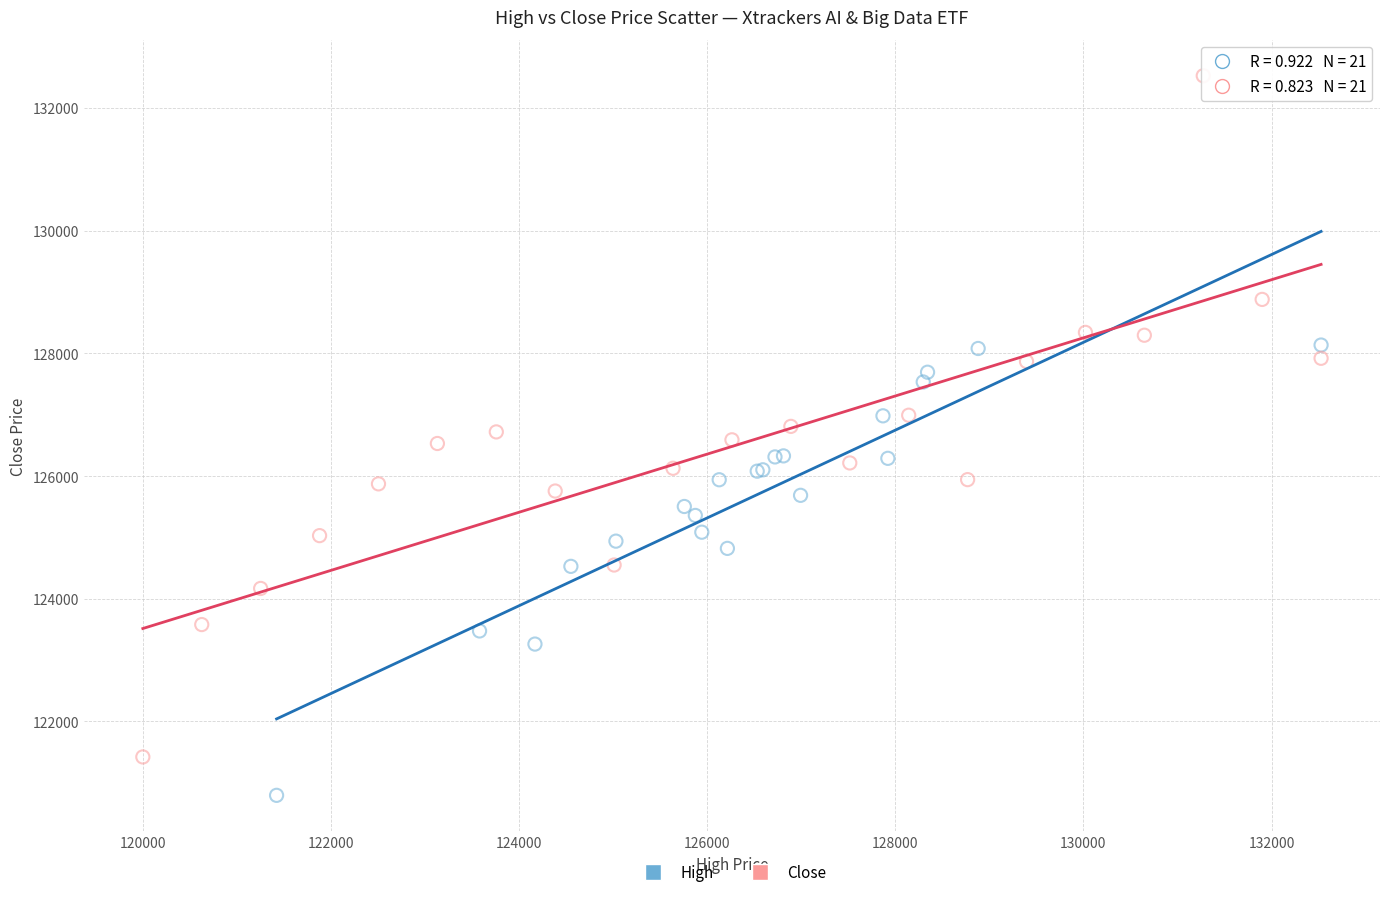

Which series reaches the maximum Y coordinate?

Close